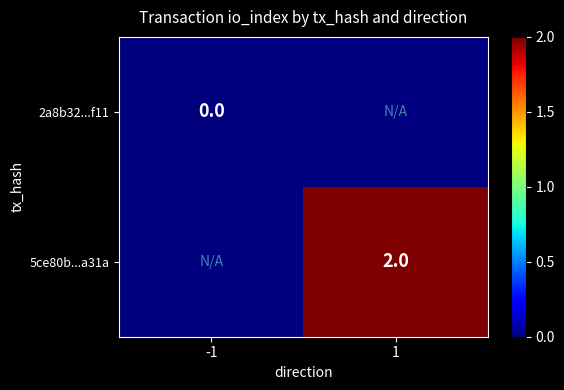

The 5ce80b...a31a series shows 4 at 1. True or false?

False